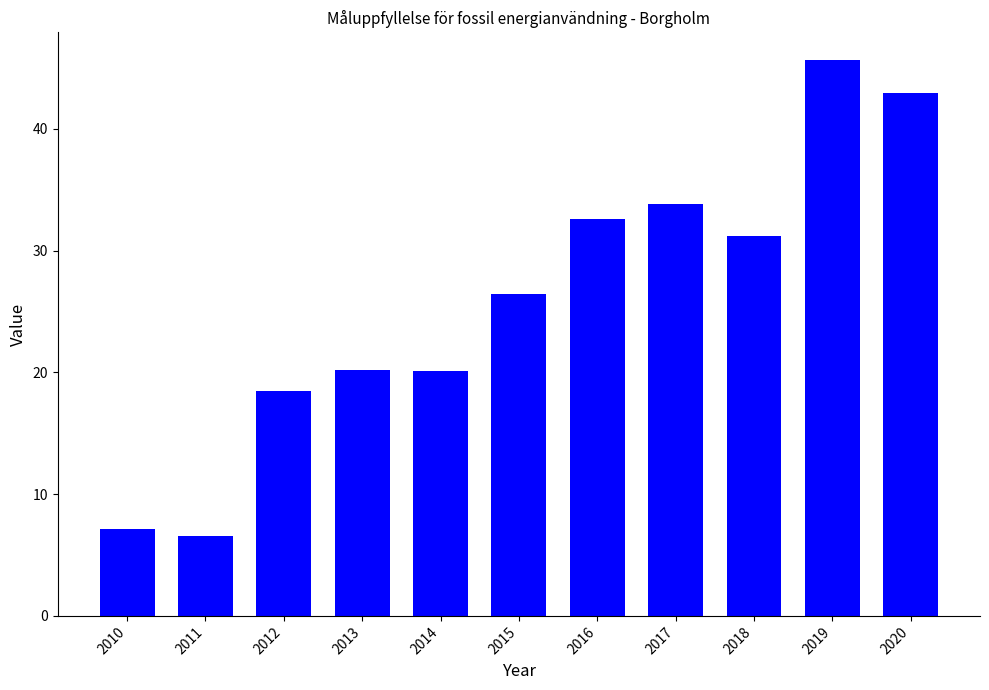

Between 2011 and 2020, which is larger?

2020